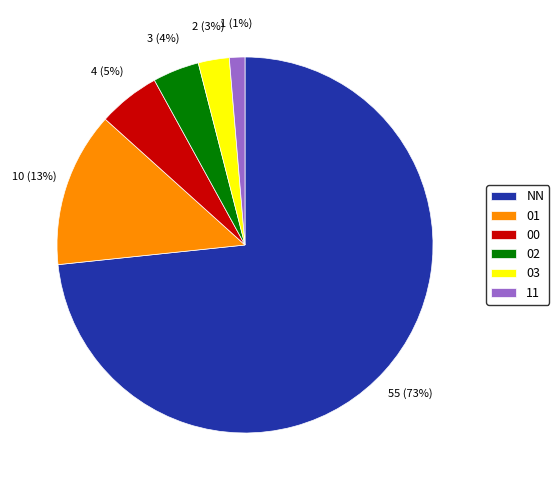

Approximately how many times larger is the value at 00 compared to NN?

0.1